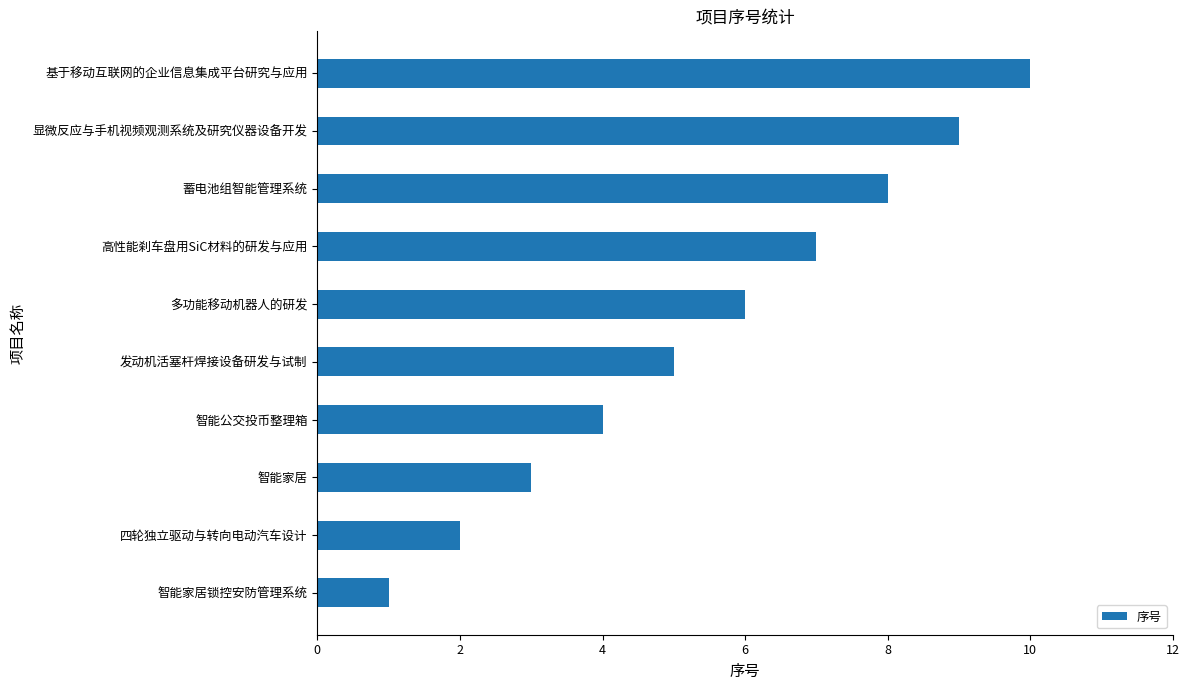

The value at 发动机活塞杆焊接设备研发与试制 is 9. True or false?

False